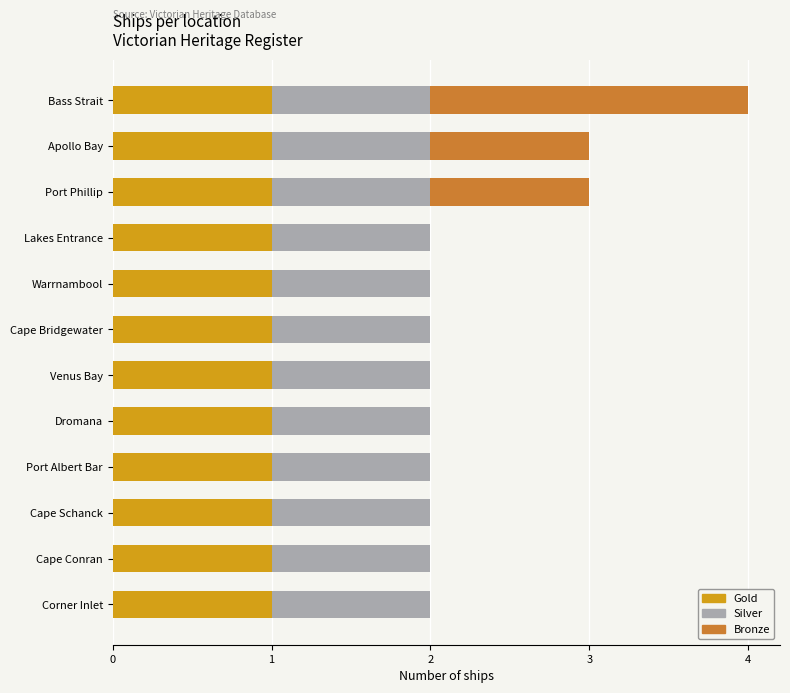

True or false: Gold has a value of 2 at Cape Bridgewater.

False